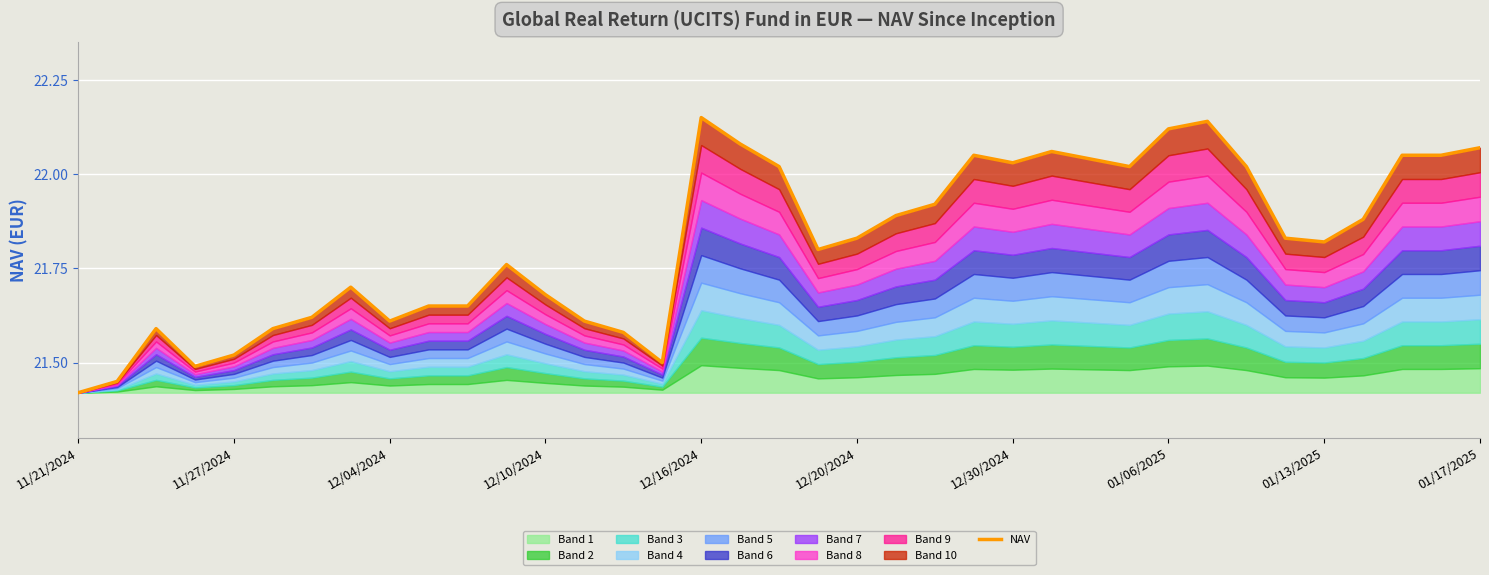

What is the sum of the values at 01/17/2025 and 16?

43.8